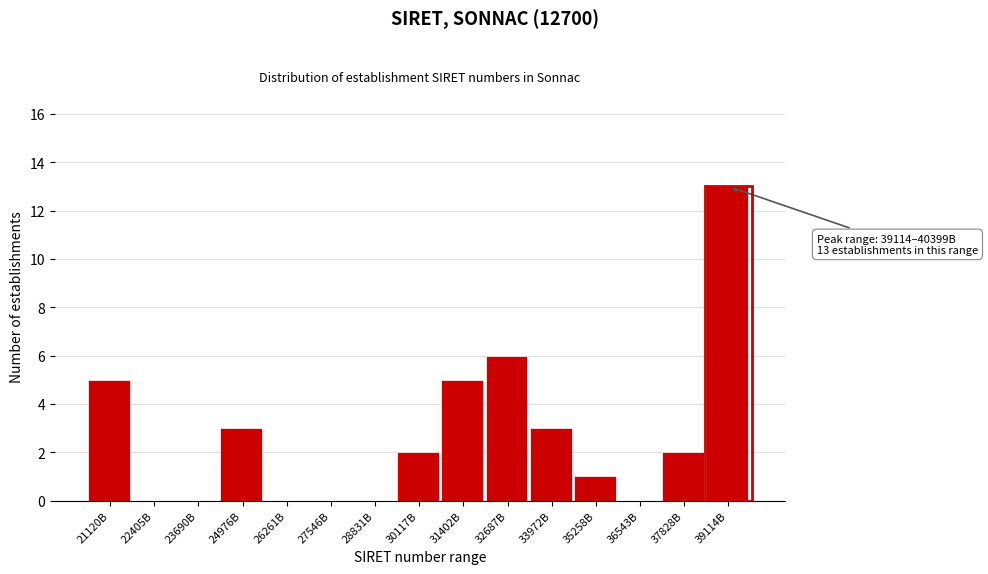

Reading left to right, transcribe all the data shown in this chart.

21120B=5	22405B=0	23690B=0	24976B=3	26261B=0	27546B=0	28831B=0	30117B=2	31402B=5	32687B=6	33972B=3	35258B=1	36543B=0	37828B=2	39114B=13